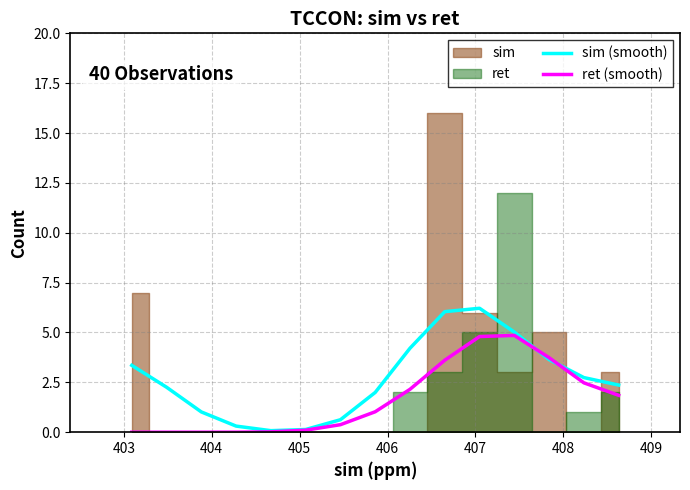

What is the maximum value for sim (smooth)?

6.2